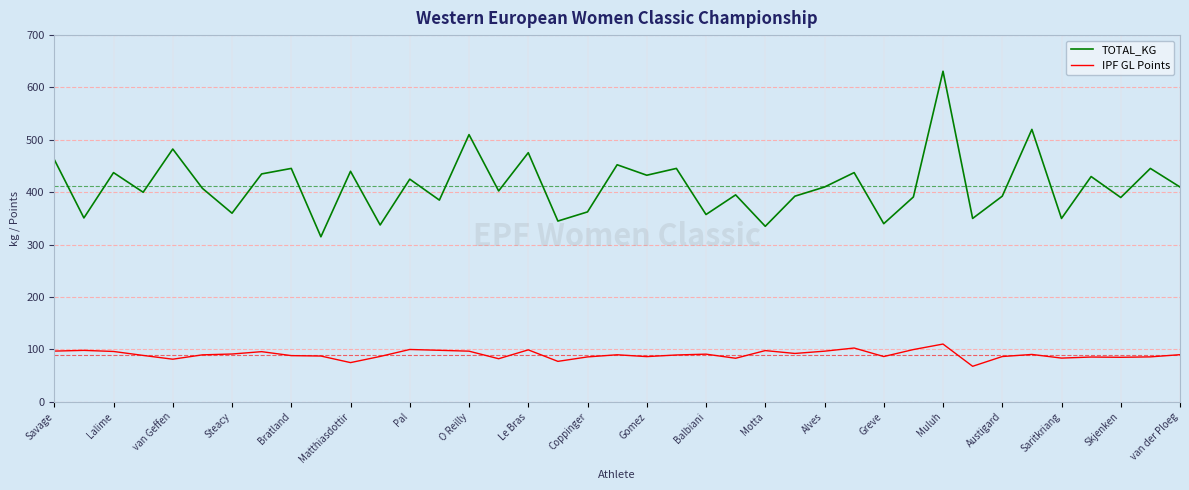

List the series in order of their overall mean, highest first.

TOTAL_KG, IPF GL Points